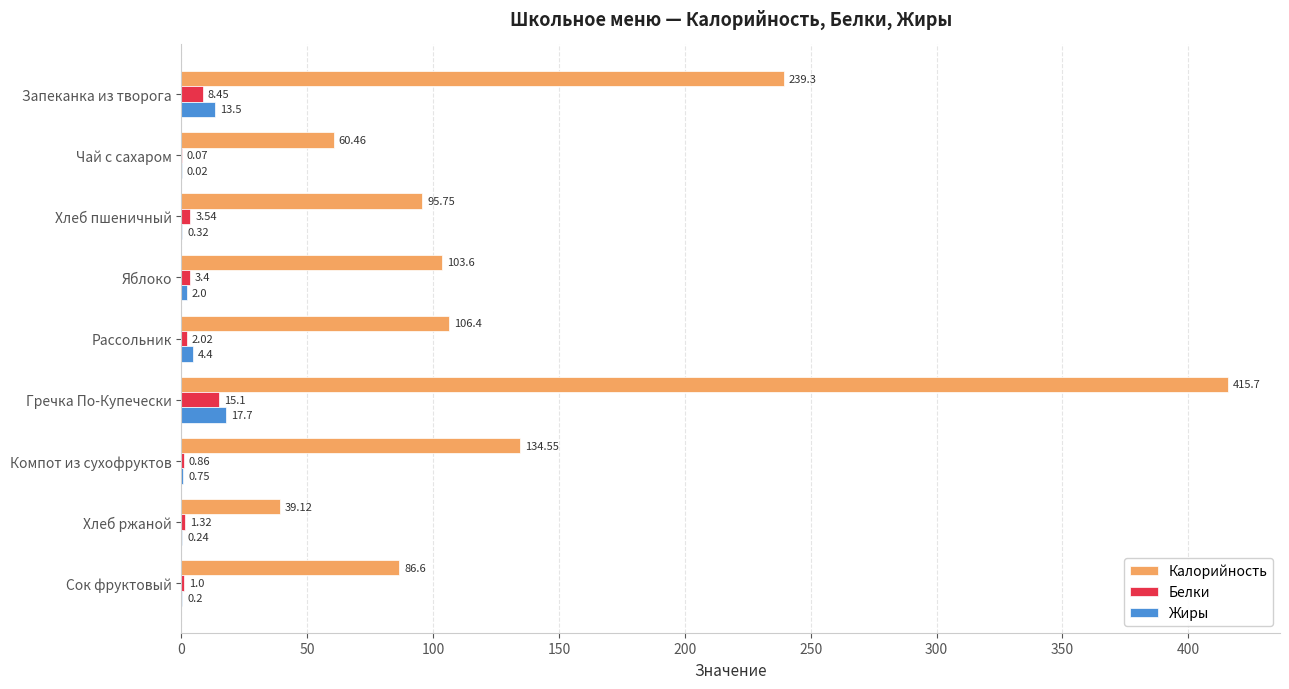

At which category is the sum across all series the highest?

Гречка По-Купечески